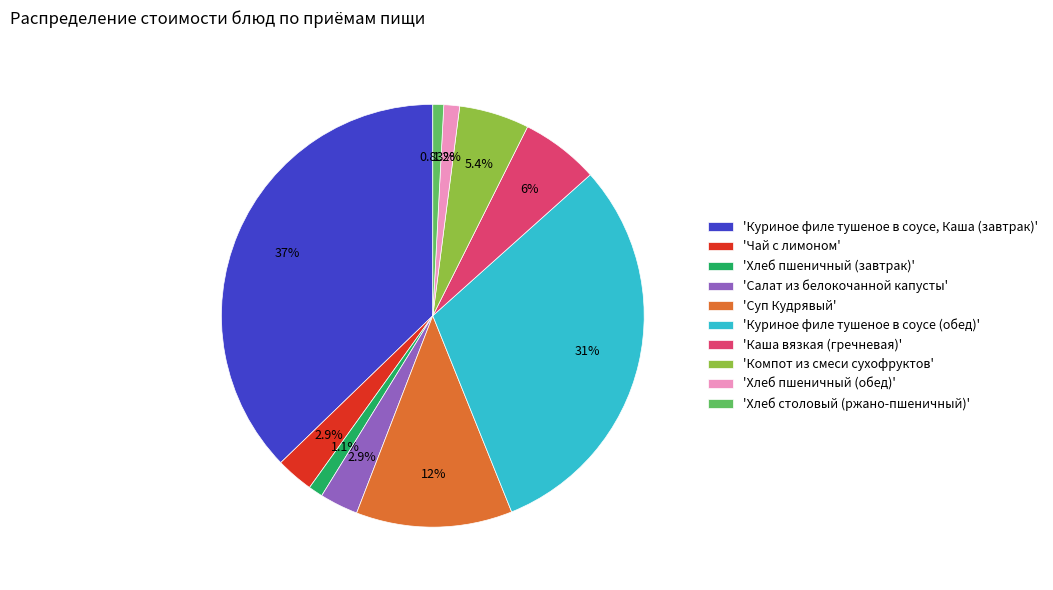

Combined, do 'Салат из белокочанной капусты' and 'Чай с лимоном' account for over 50%?

No